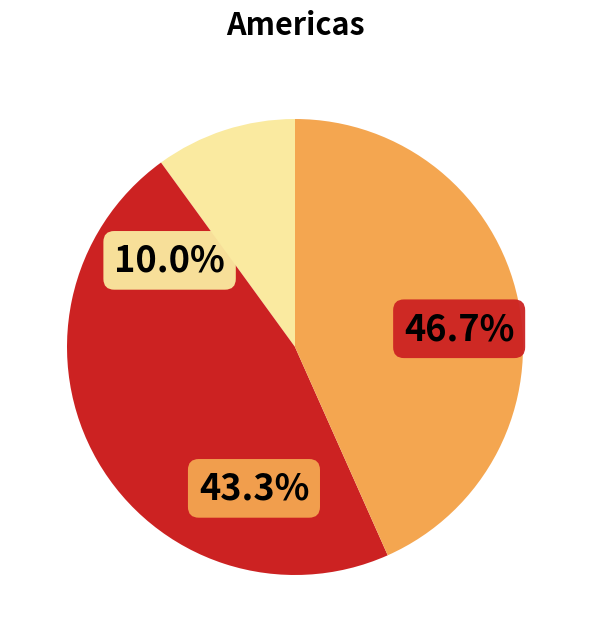

Do Q4 and Q2 together represent more than half of the pie?

Yes